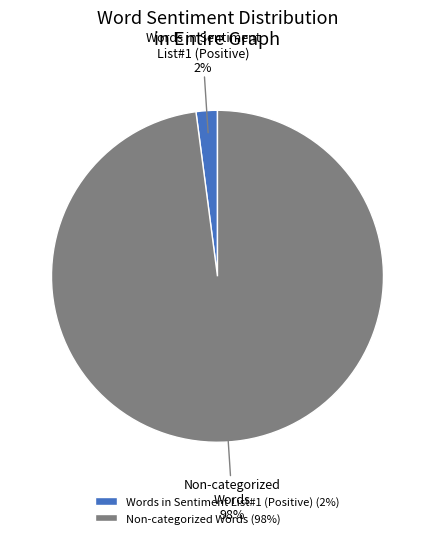

Between Words in Sentiment List#1 (Positive) (2%) and Non-categorized Words (98%), which is larger?

Non-categorized Words (98%)